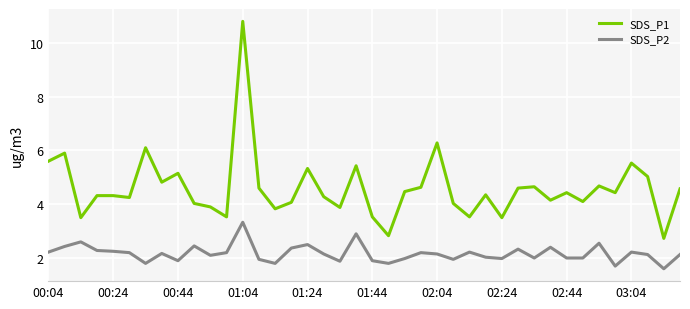

Which series has the widest spread of values?

SDS_P1